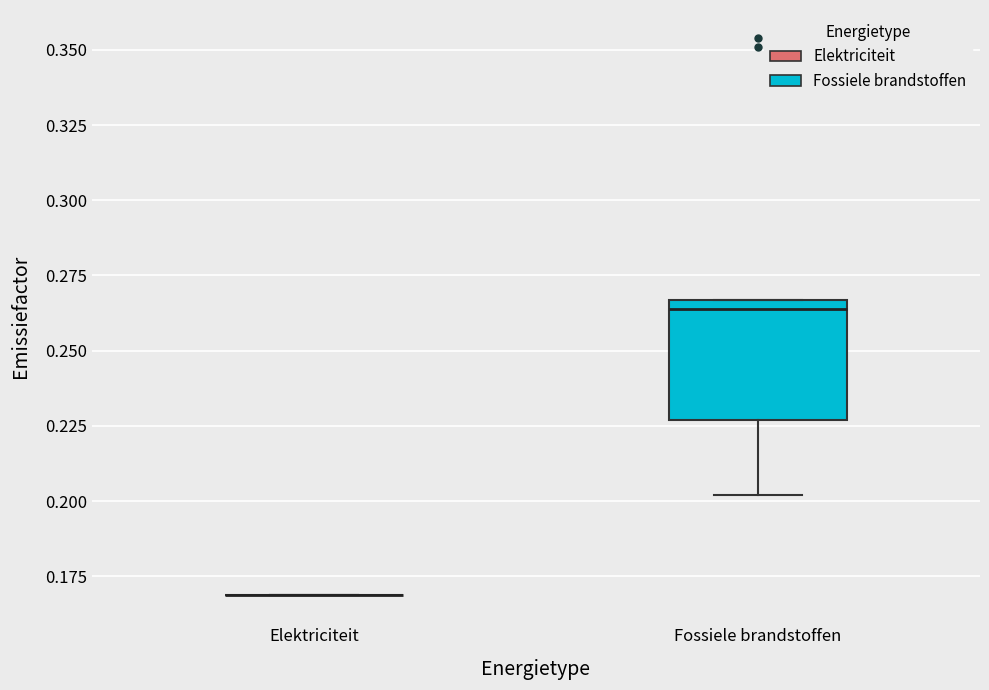

Reading left to right, read every box against the y-axis: the position of its median line, the range the box covers, and the ends of its whiskers. The values are not printed on the chart, so give them approximately, as read against the axis.

Elektriciteit: box collapsed to a line at 0.170, whiskers 0.170 to 0.170
Fossiele brandstoffen: median 0.265 (just below the box's upper edge), box 0.225 to 0.265, whiskers 0.200 to 0.265